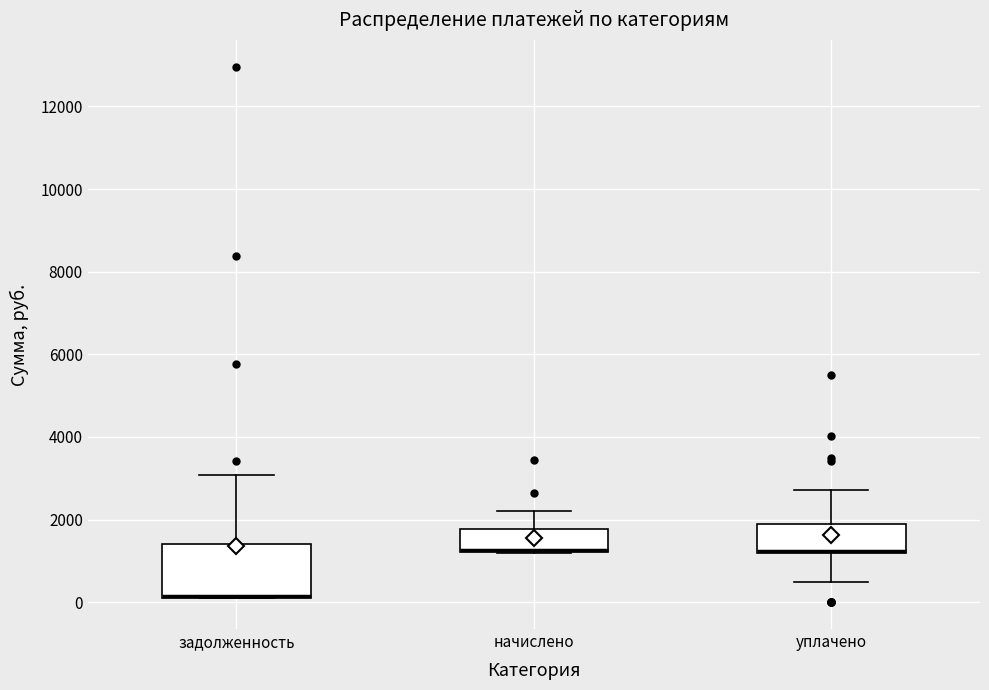

Comparing the boxes themselves (not the whiskers), which one is the tallest?

задолженность